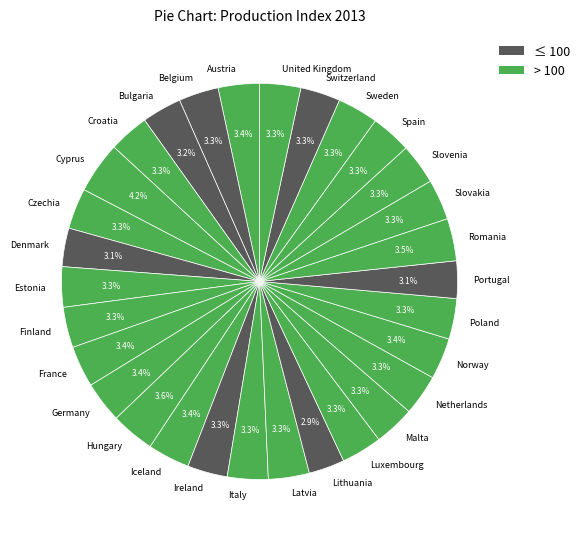

What is the ratio of the value at Bulgaria to the value at Denmark?

1.0